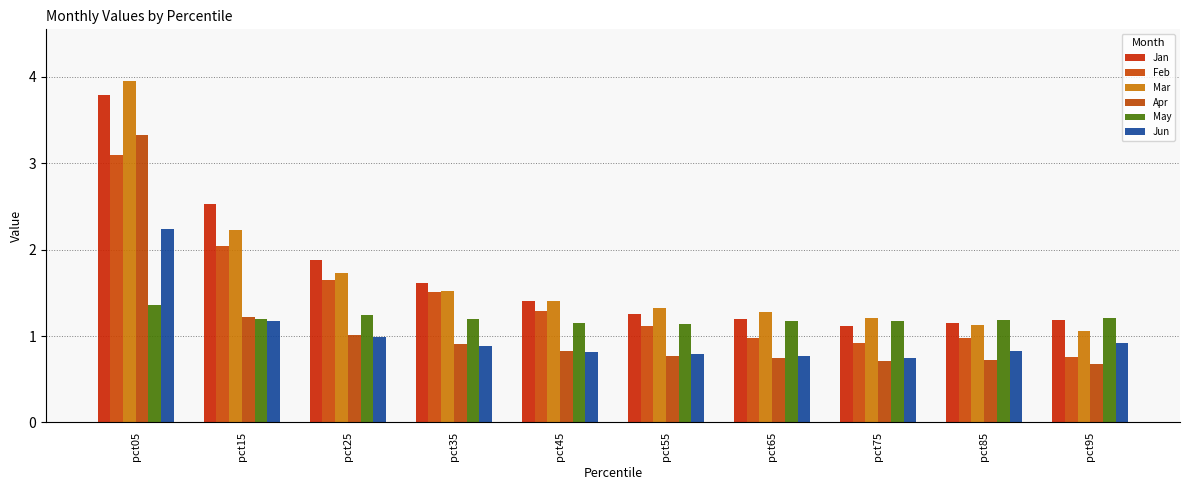

How many bars are there in total?

60